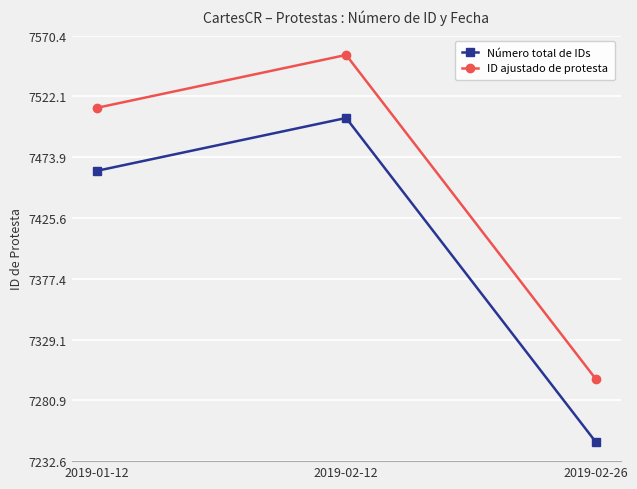

Count the ID ajustado de protesta values in the range 7298 to 7555.

3